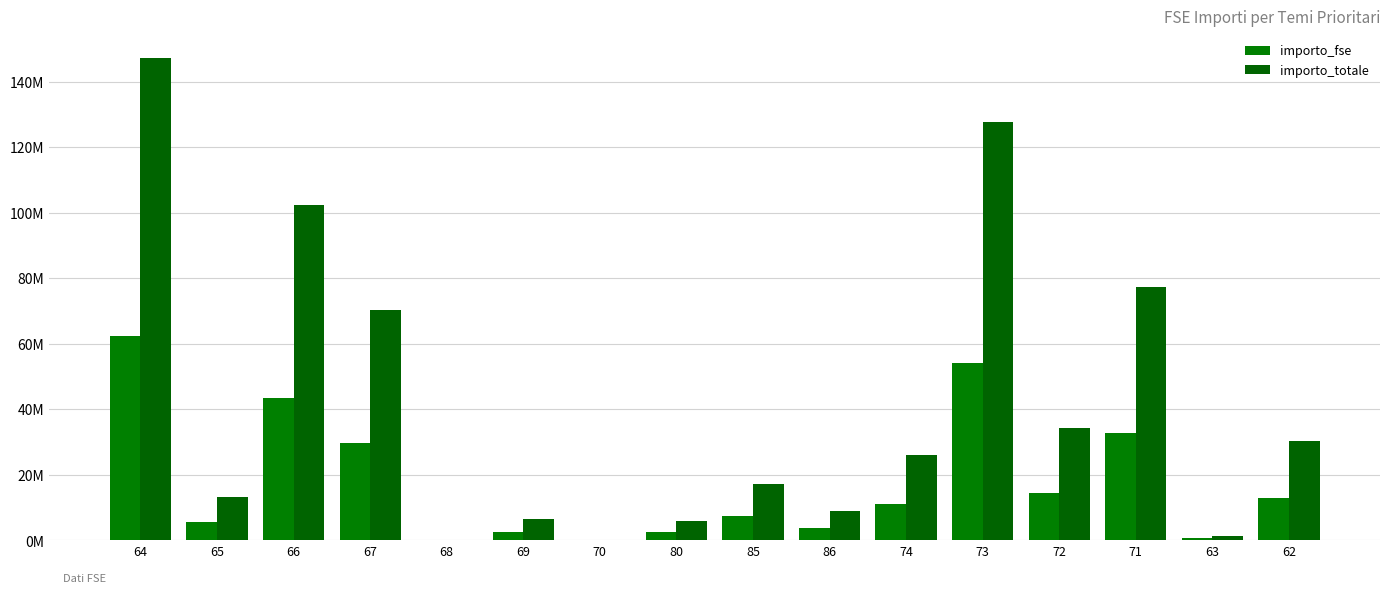

At which label does importo_totale reach its minimum?

68